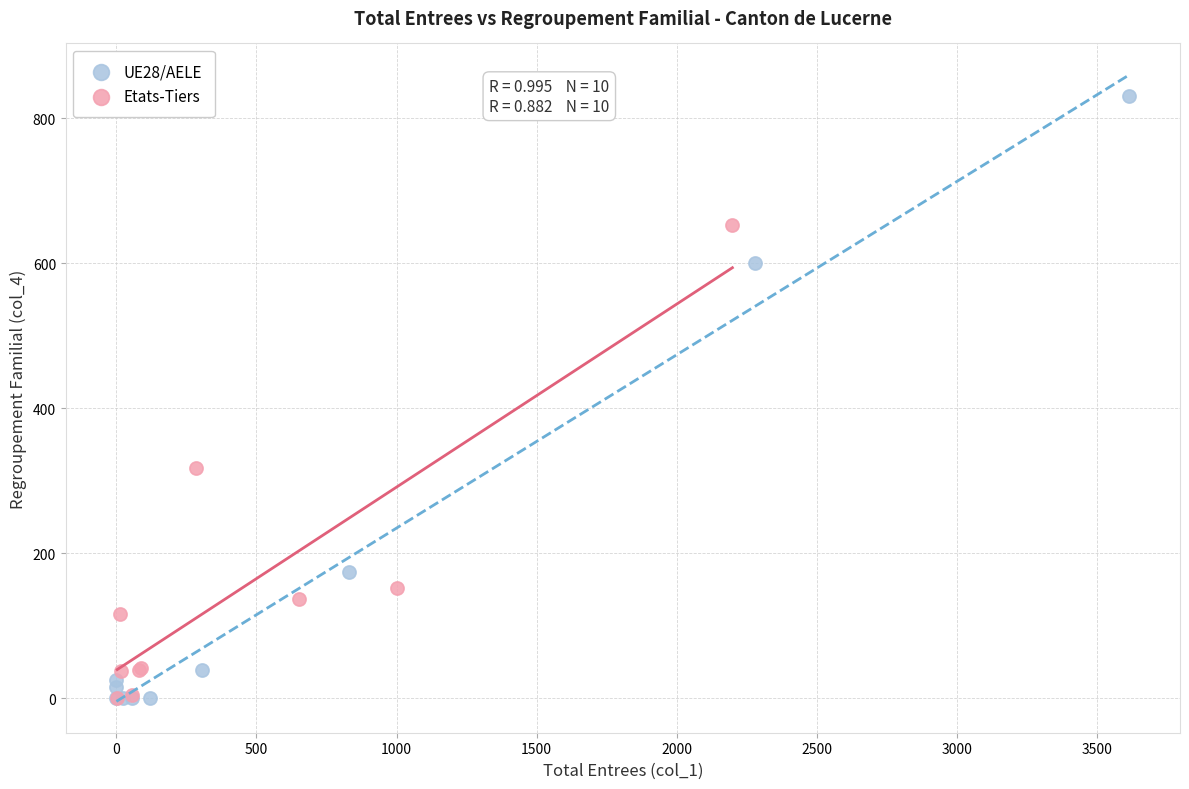

Which series reaches the maximum Y coordinate?

UE28/AELE